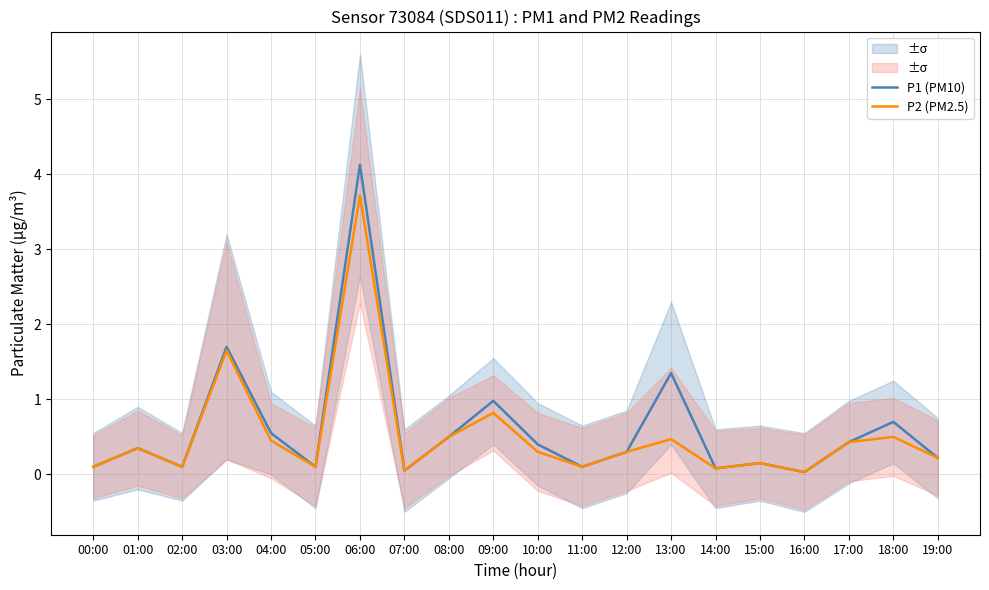

What is the label of the 10th point from the right?

10:00